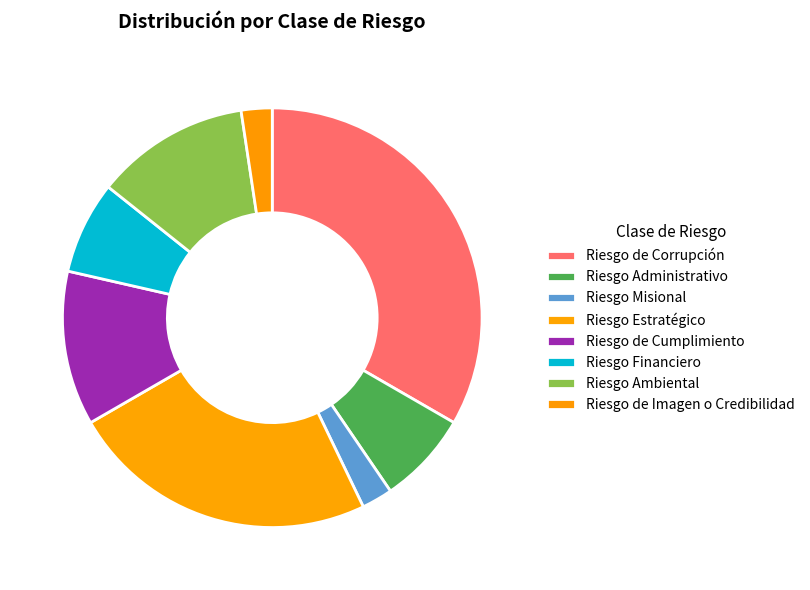

The Riesgo de Corrupción slice represents 33% of the pie. True or false?

True